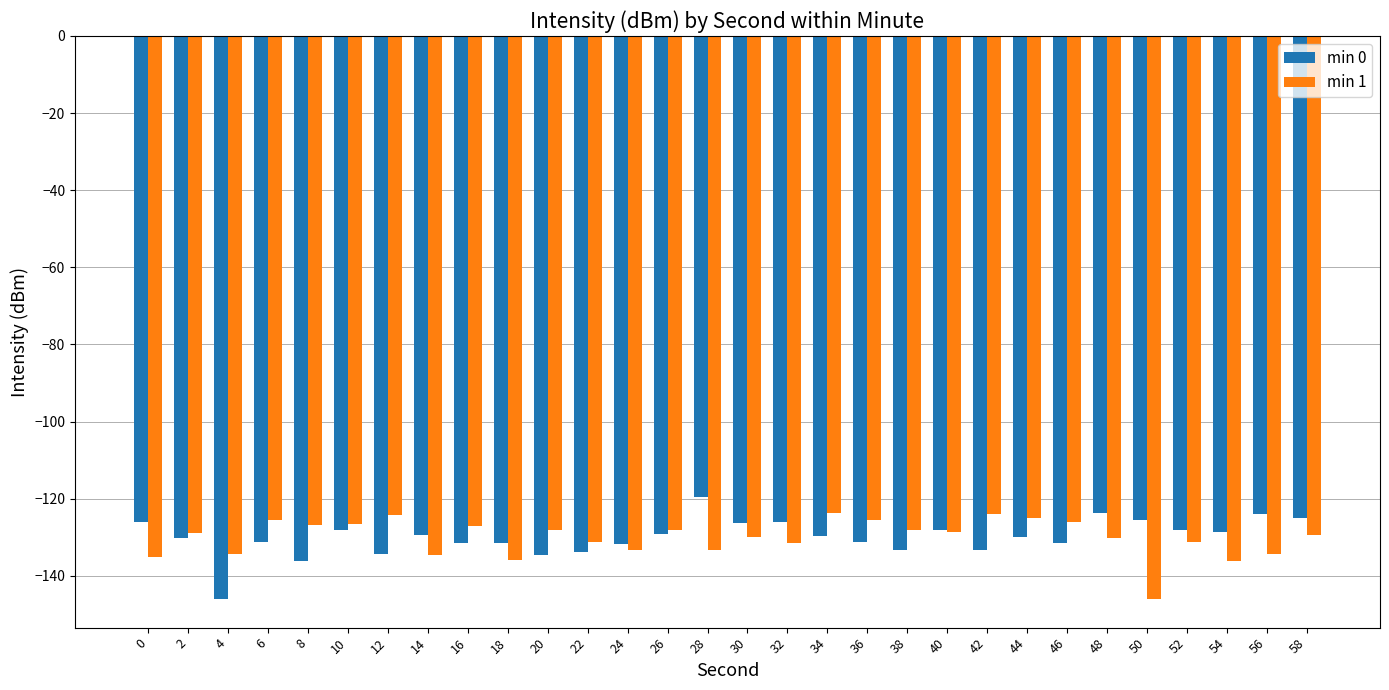

What is the total value across all series at 36?

-256.9